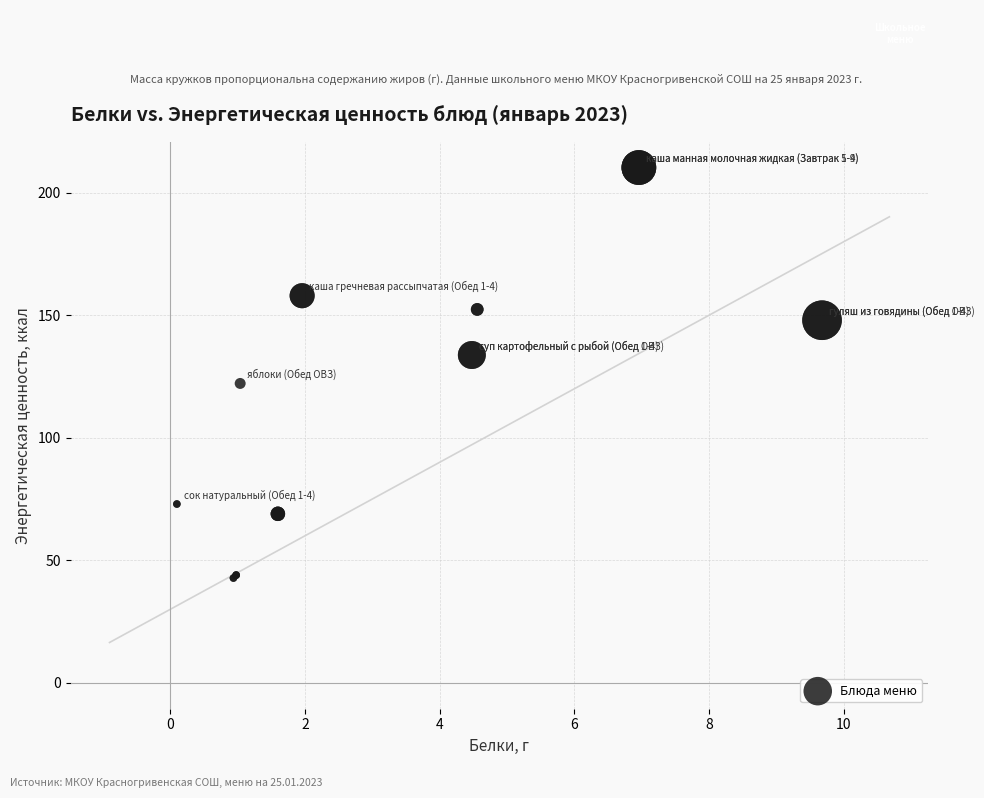

What Y value in the scatter plot is closest to 126?

122.2